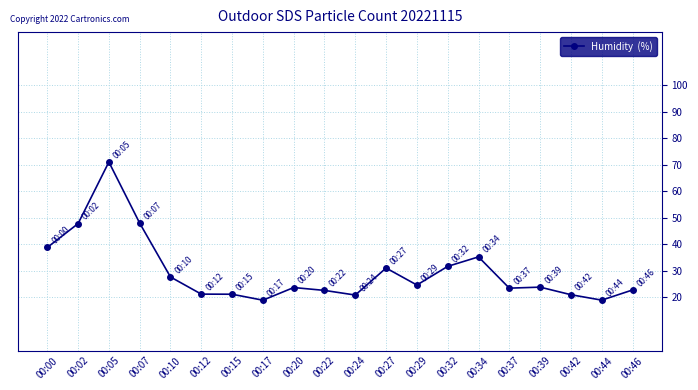

What is the sum of all values?

595.4